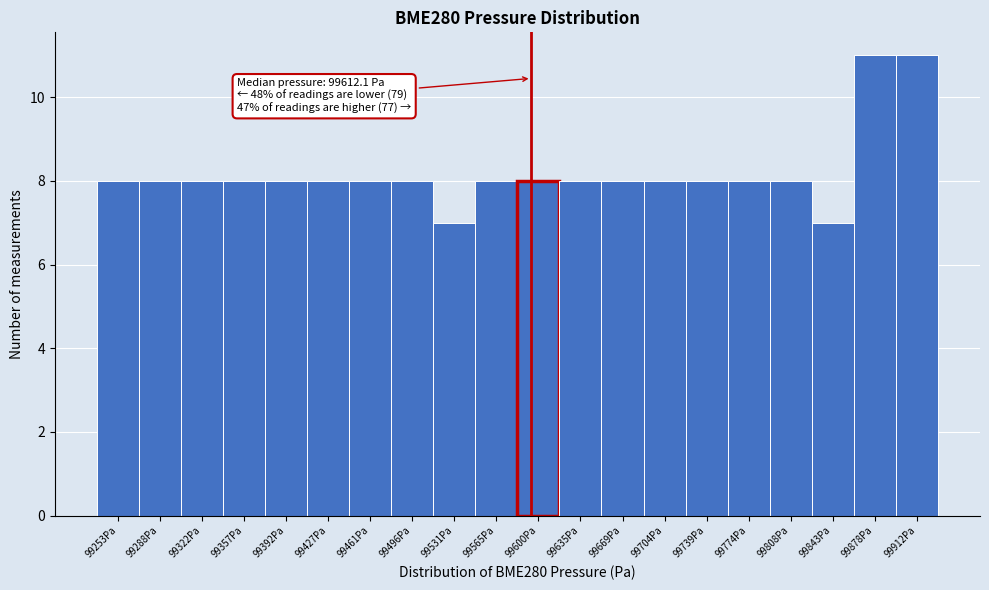

Reading left to right, extract all data points from this chart.

8	8	8	8	8	8	8	8	7	8	8	8	8	8	8	8	8	7	11	11